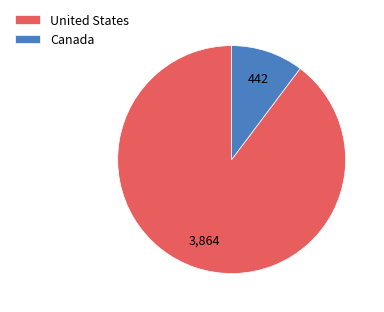

What is the smallest slice in the pie chart?

Canada